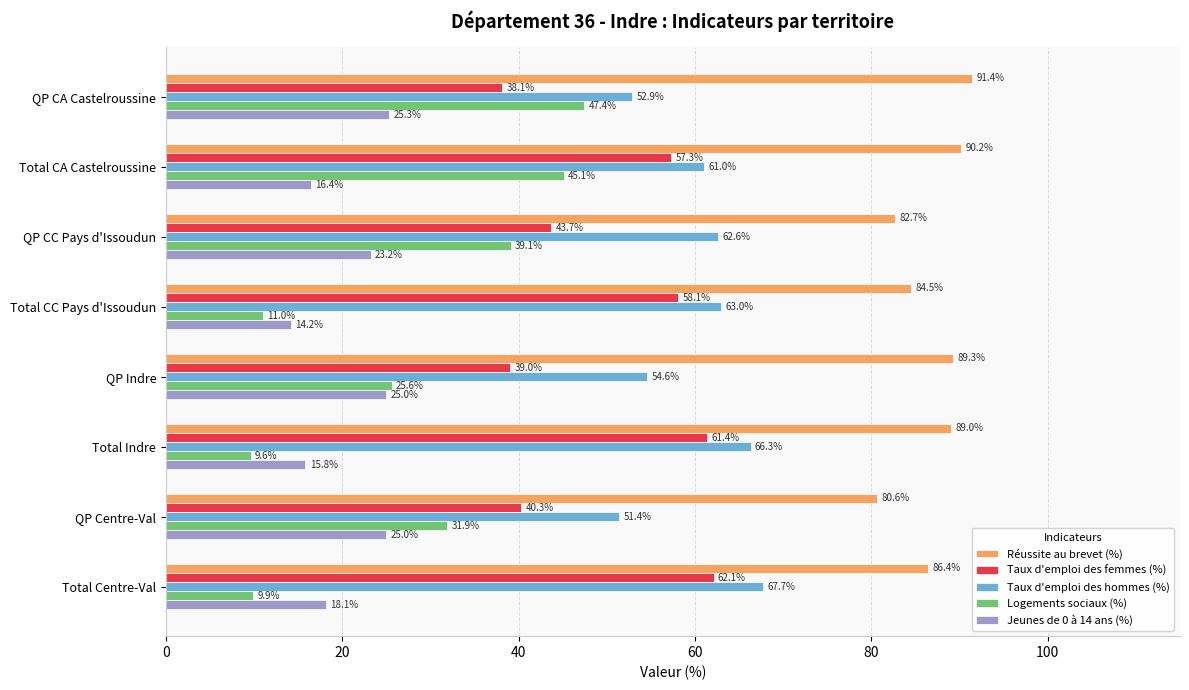

Which series has the widest spread of values?

Logements sociaux (%)